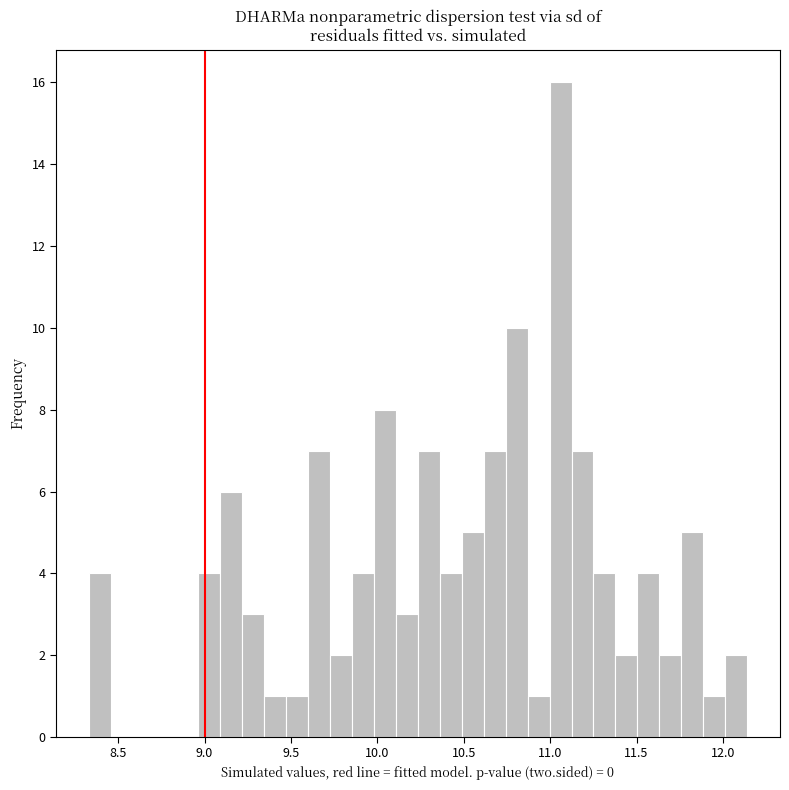

Read against the x-axis, roughly where is the centre of the tallest bar?

11.05